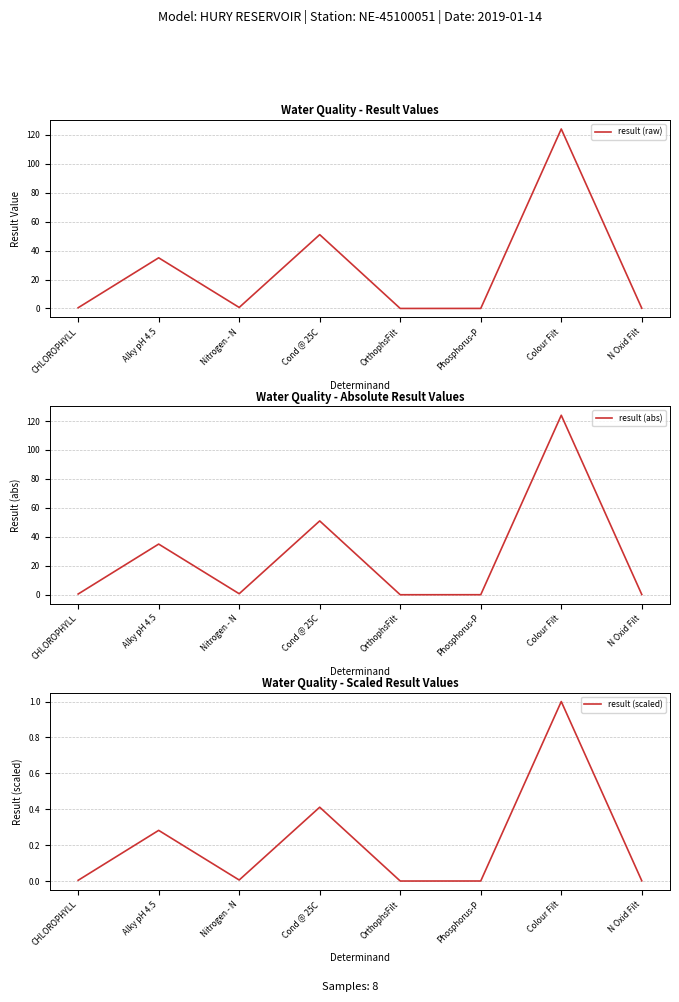

At CHLOROPHYLL, list the series in order from largest to smallest.

result (raw), result (abs), result (scaled)